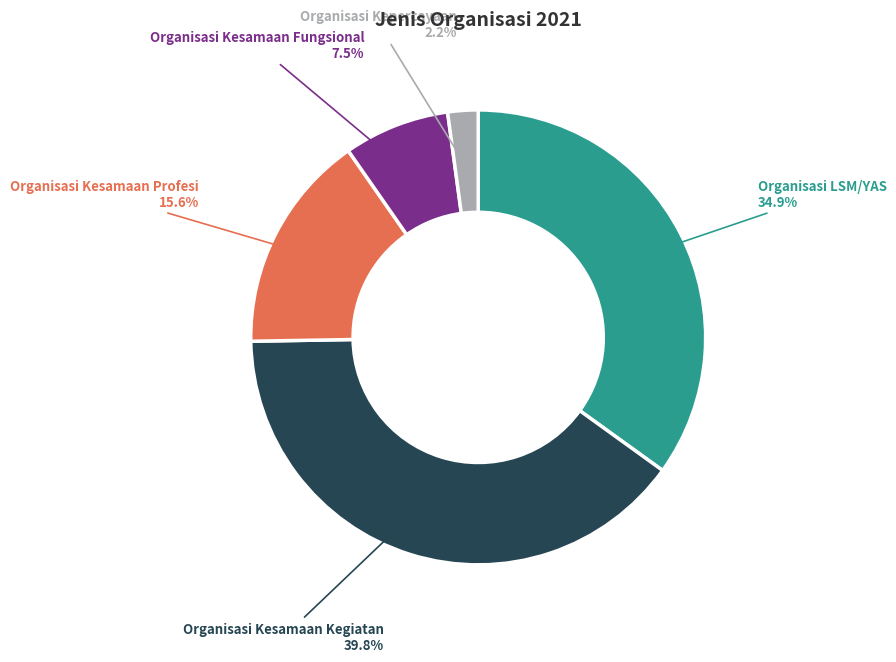

To the nearest percent, what is the difference between the Organisasi Kesamaan Kegiatan and Organisasi LSM/YAS slice percentages?

5%